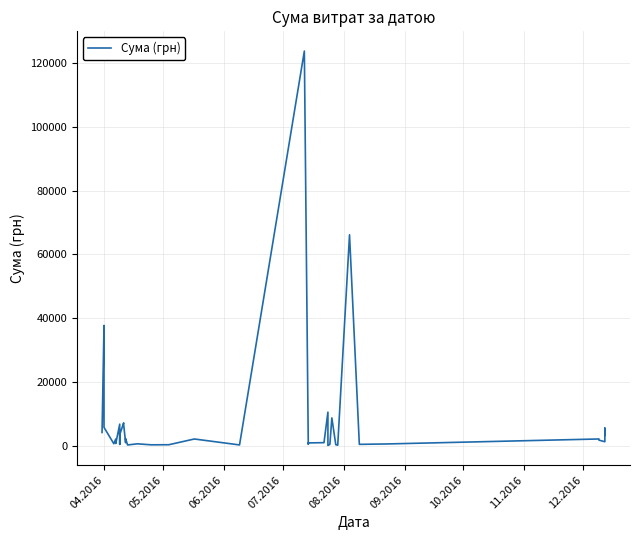

What is the greatest value displayed?

123758.1